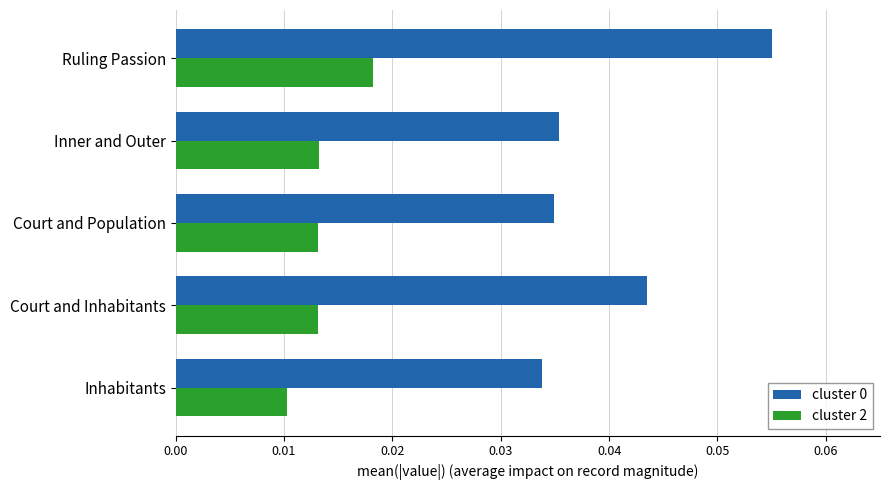

How many cluster 0 values are between 0 and 1?

5